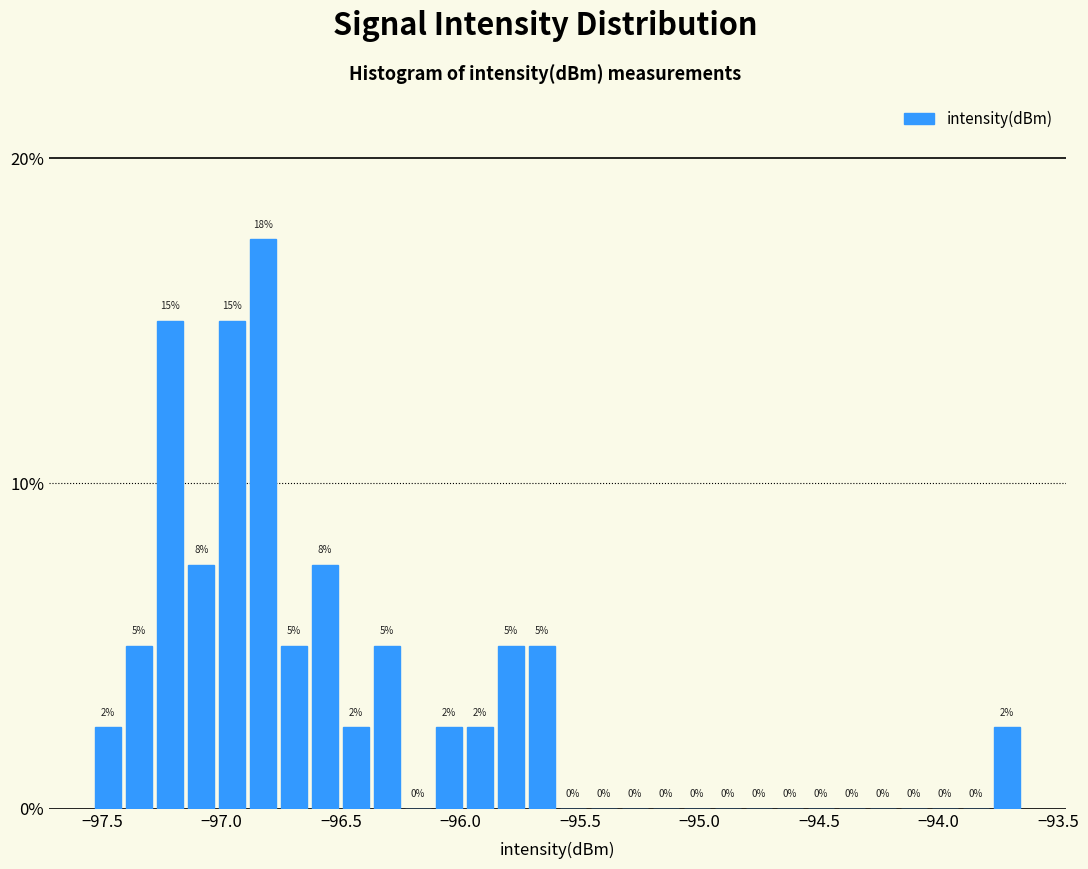

Read against the x-axis, roughly where is the centre of the tallest bar?

-96.80